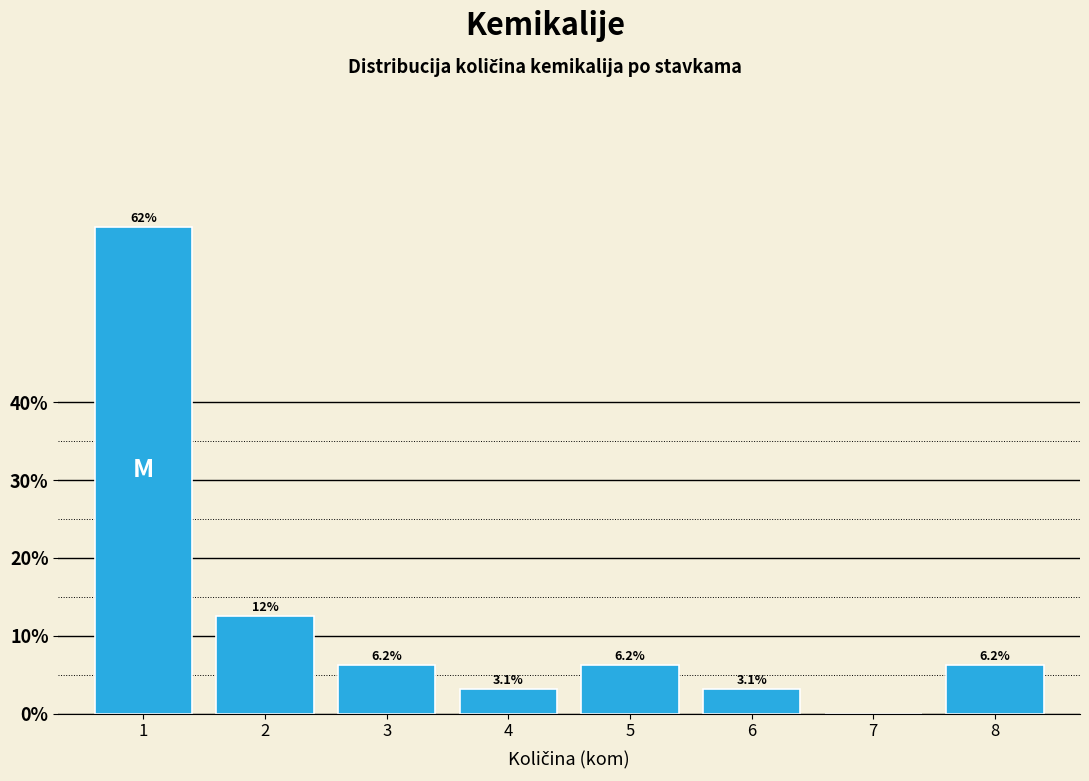

Between 4 and 8, which is larger?

8